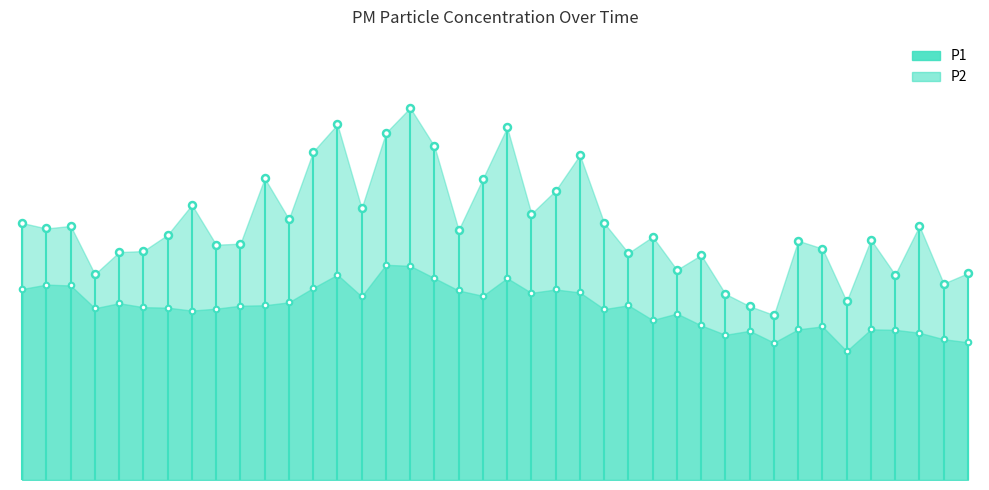

At which category is the sum across all series the highest?

00:40